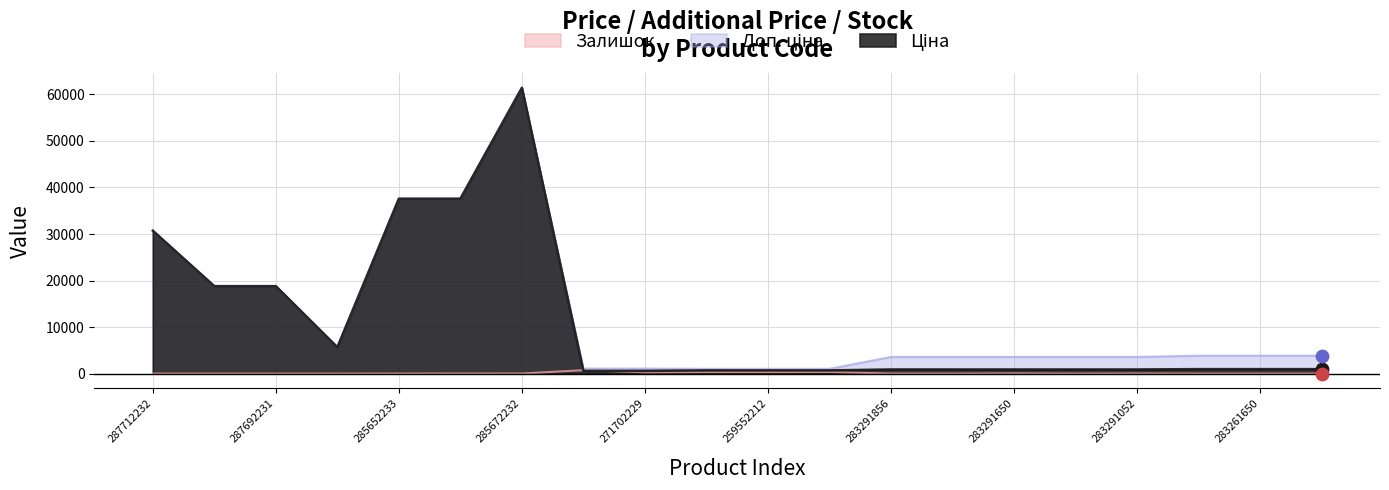

Is the value of Залишок at 283261650 greater than the value of Доп. ціна at 283291651?

No